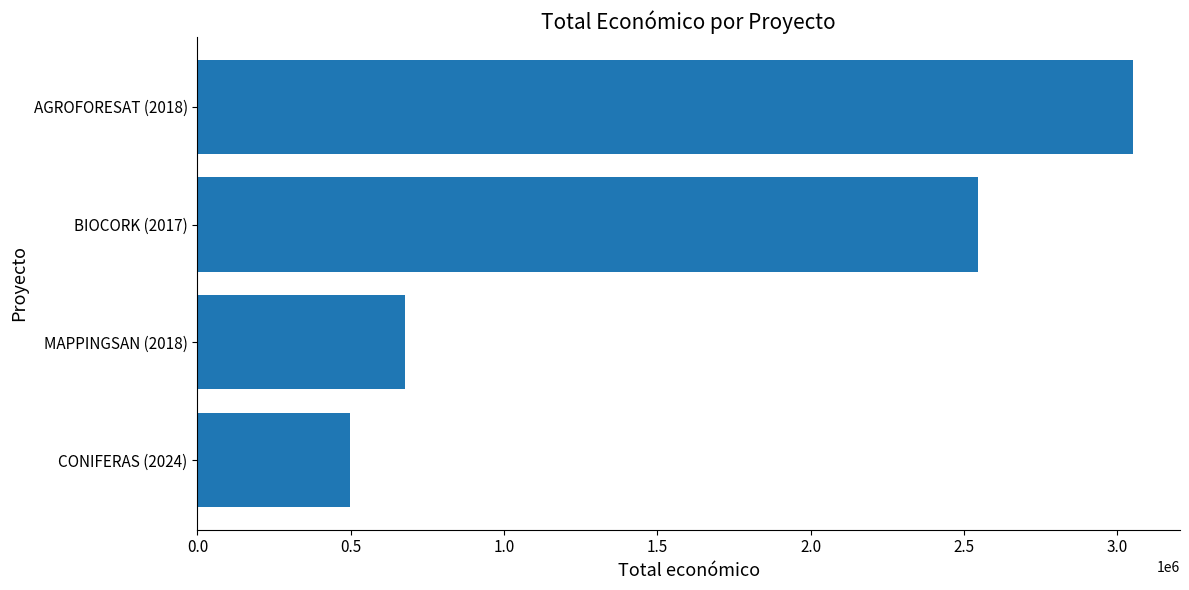

The value at MAPPINGSAN (2018) is 1020105. True or false?

False